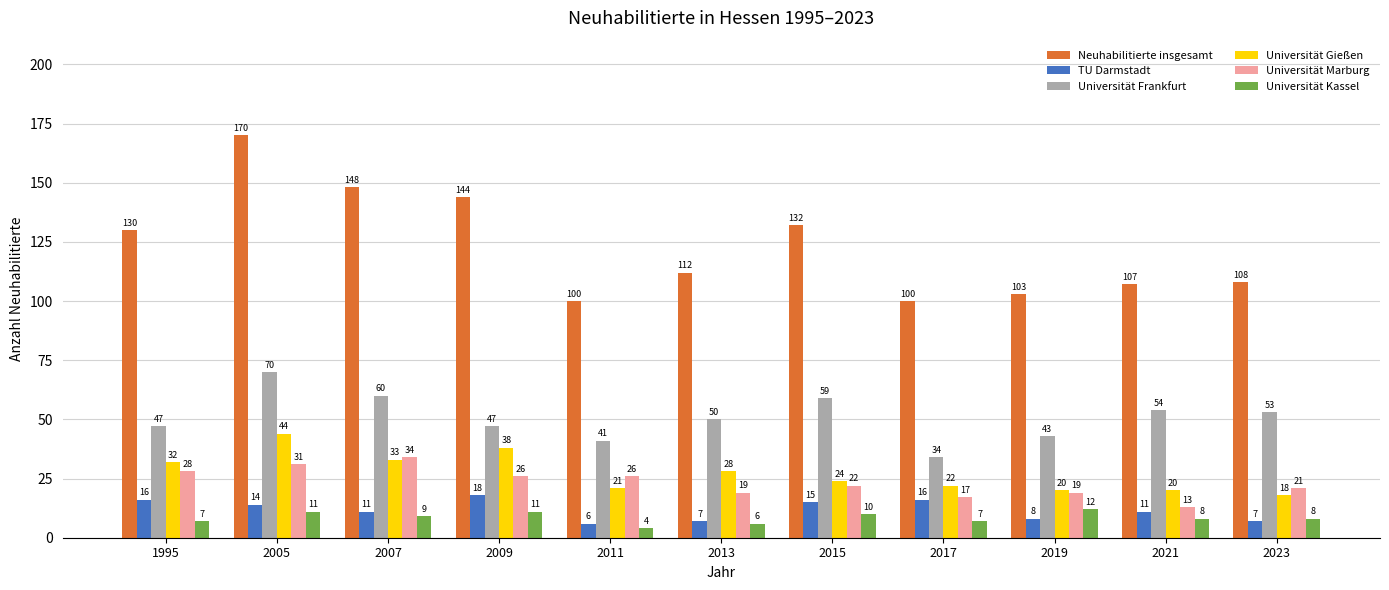

How many Universität Kassel values are between 7 and 11?

8